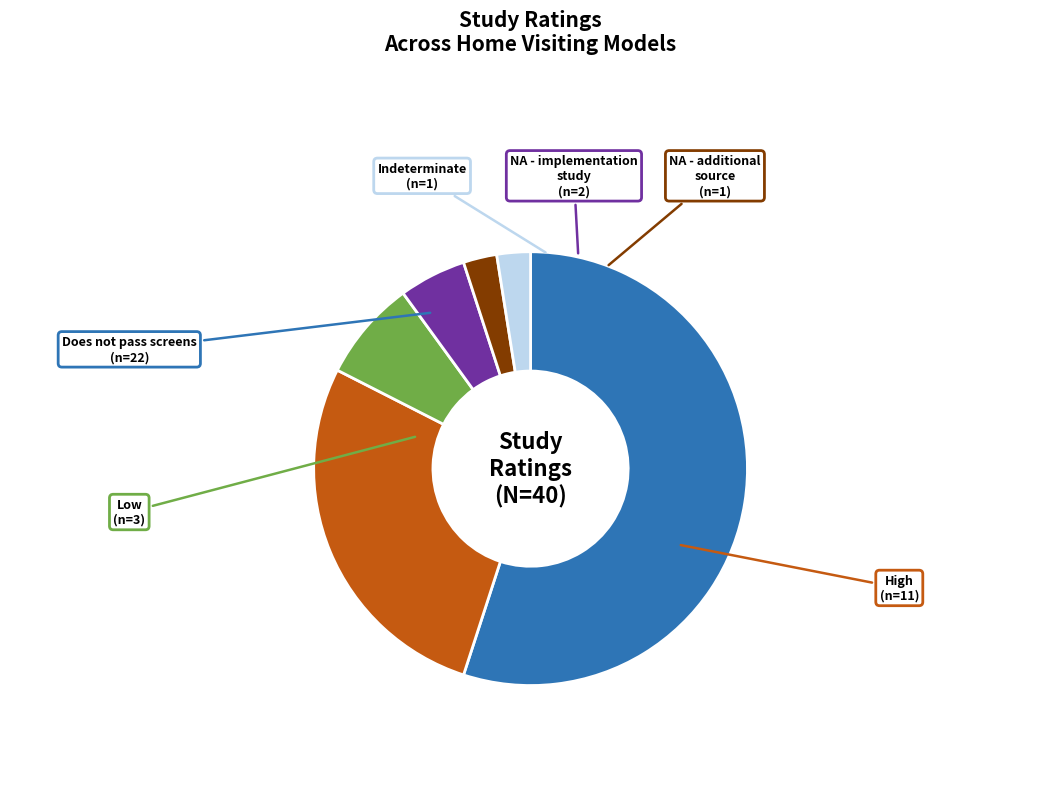

Does any single category account for the majority?

Yes